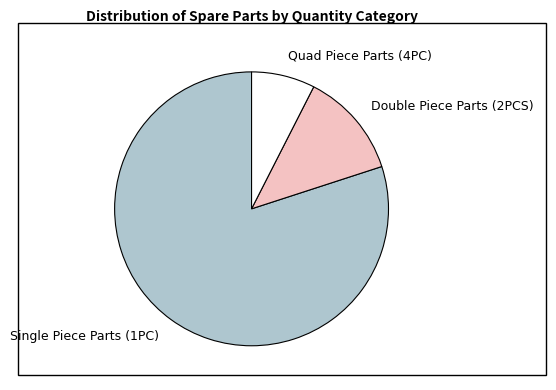

What is the largest slice in the pie chart?

Single Piece Parts (1PC)